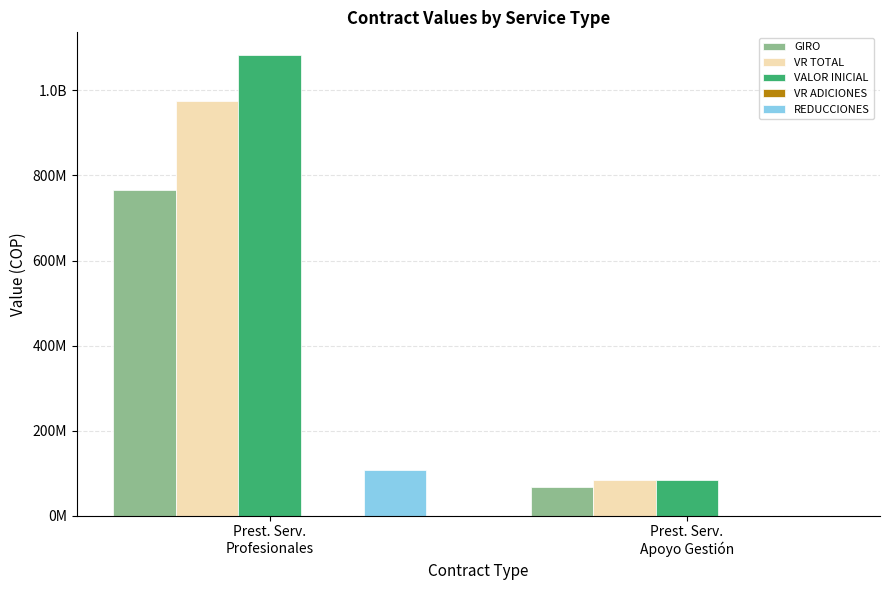

Does the chart contain stacked bars?

No